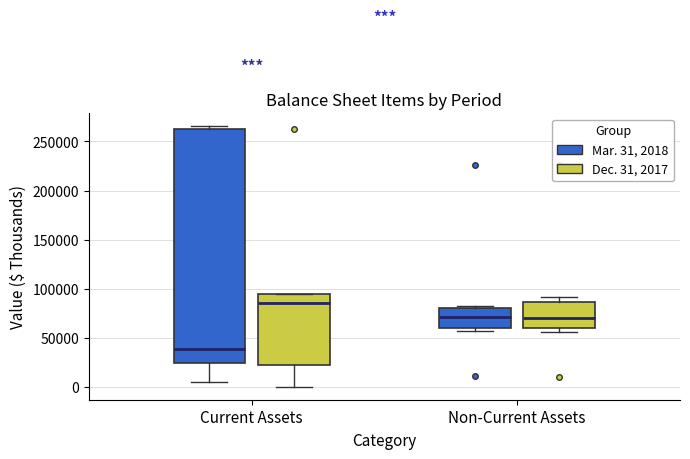

Which box has the highest median line?

Current Assets (Dec. 31, 2017)